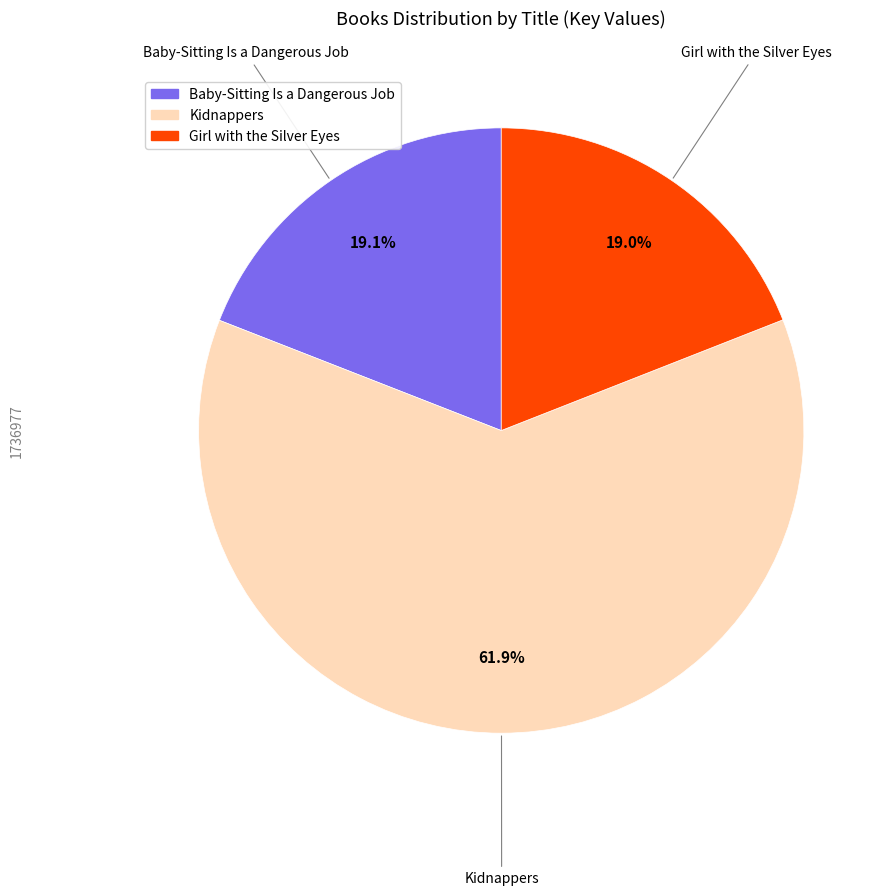

Is there a majority slice in this chart?

Yes